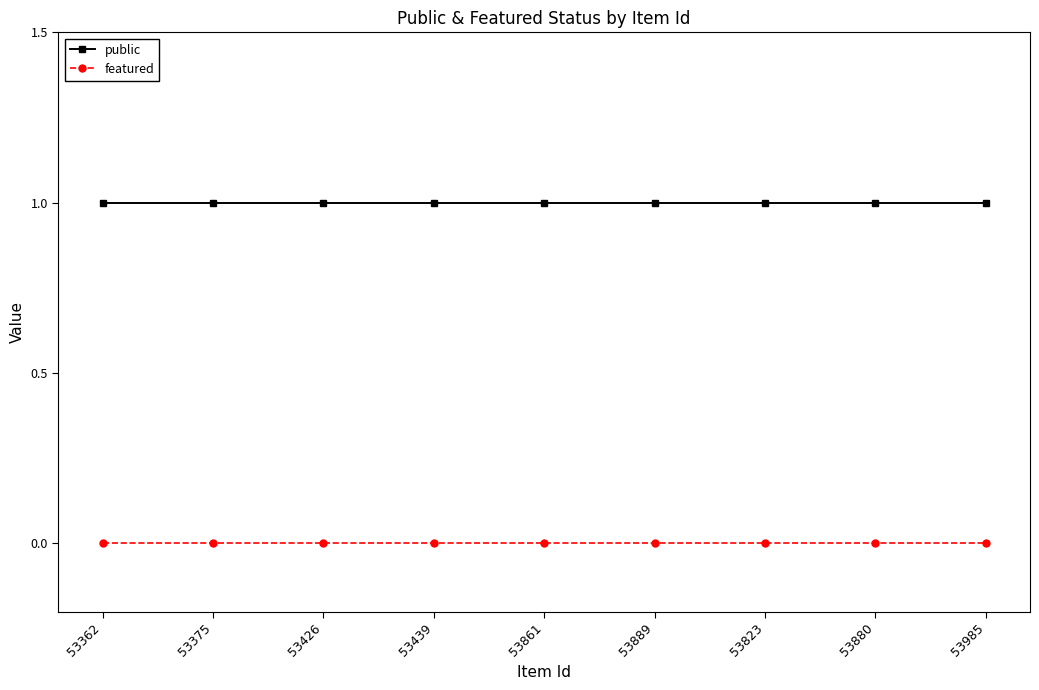

At 53861, list the series in order from smallest to largest.

featured, public